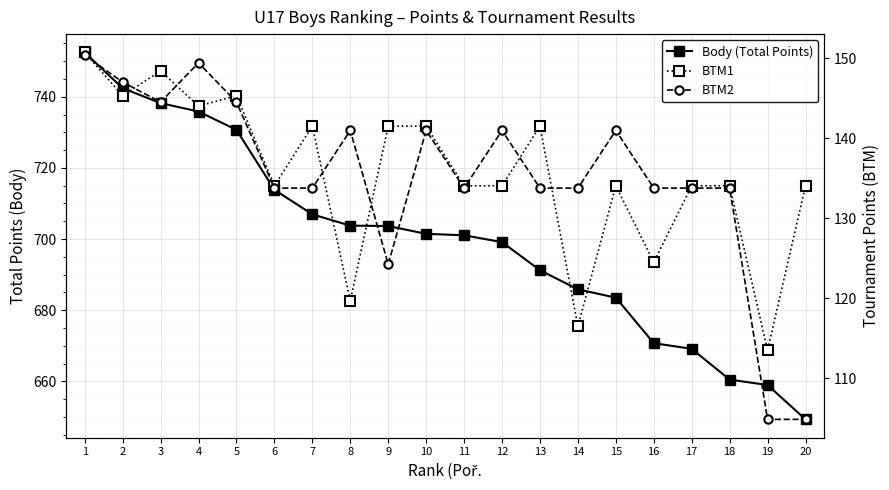

What is the minimum value for BTM2?

104.9